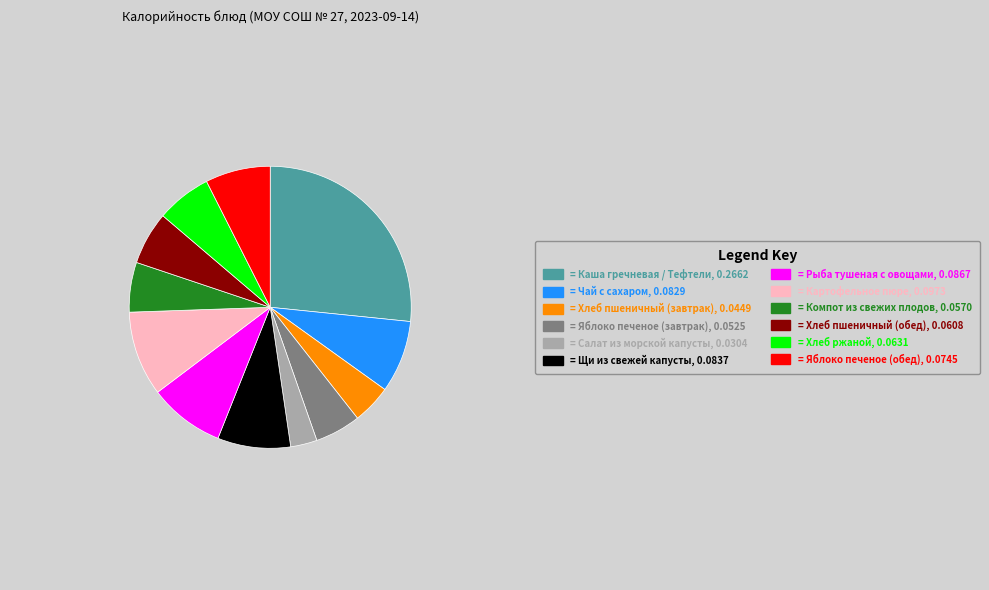

Is there a majority slice in this chart?

No